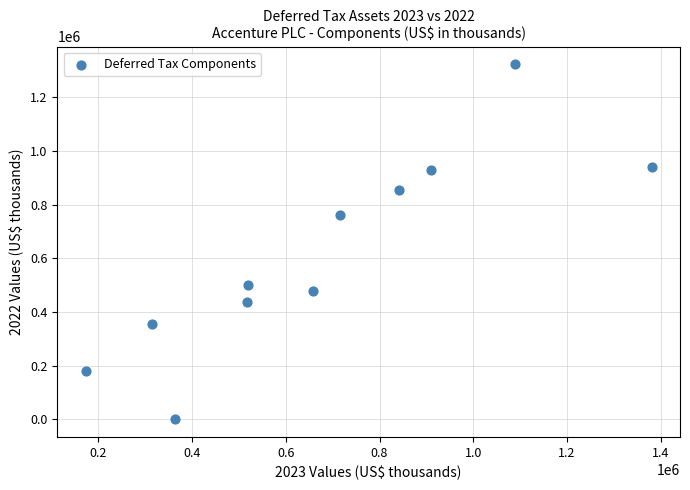

What Y value in the scatter plot is closest to 661232?

759399